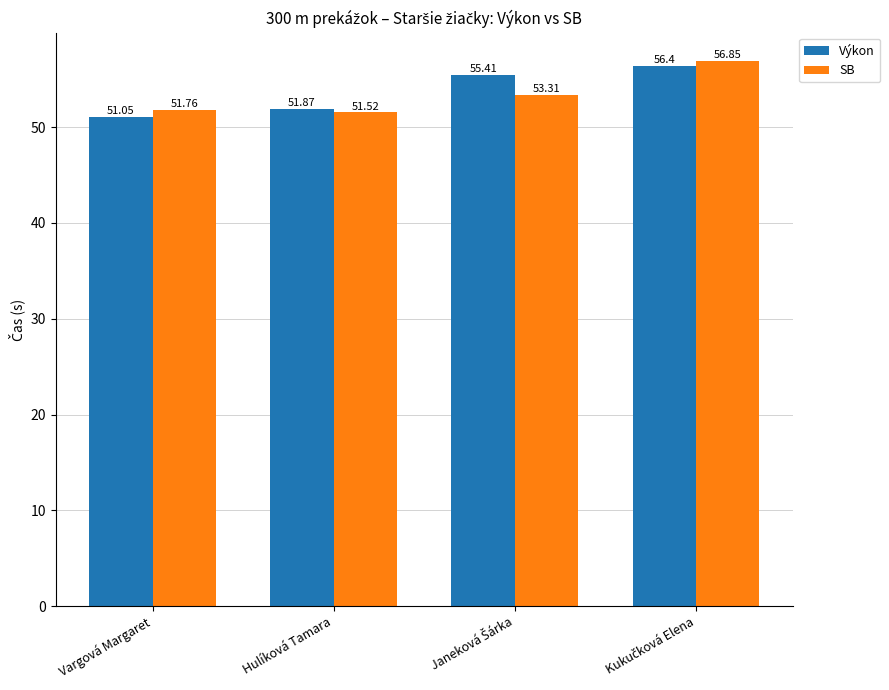

Does the chart contain any negative values?

No